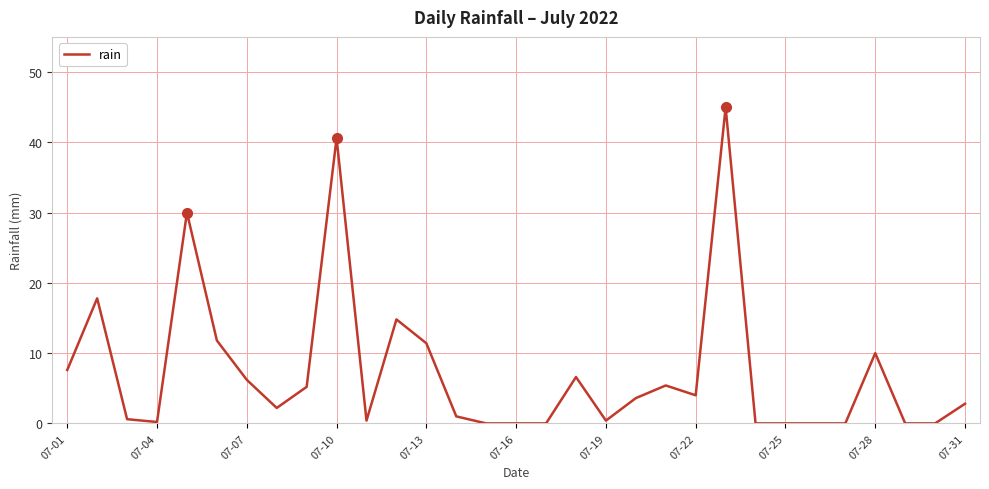

What is the greatest value displayed?

45.0